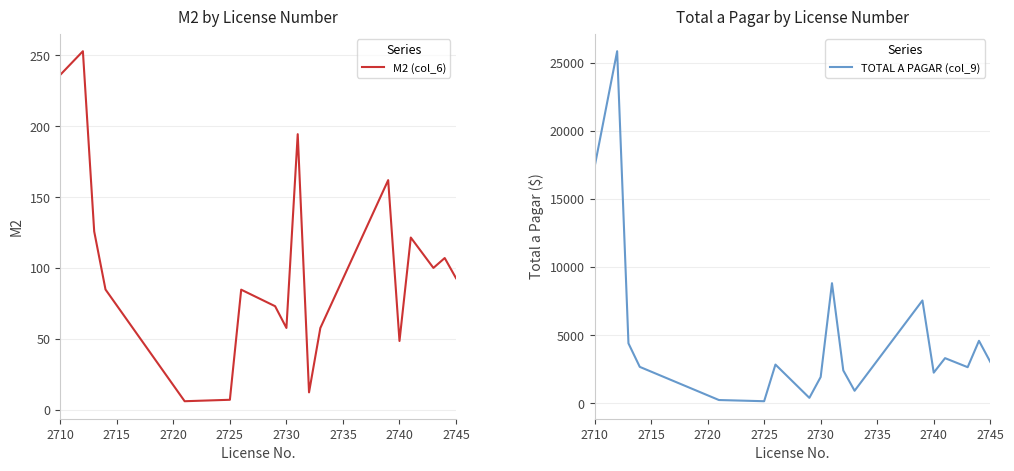

The M2 (col_6) series shows 236.3 at 2710. True or false?

True